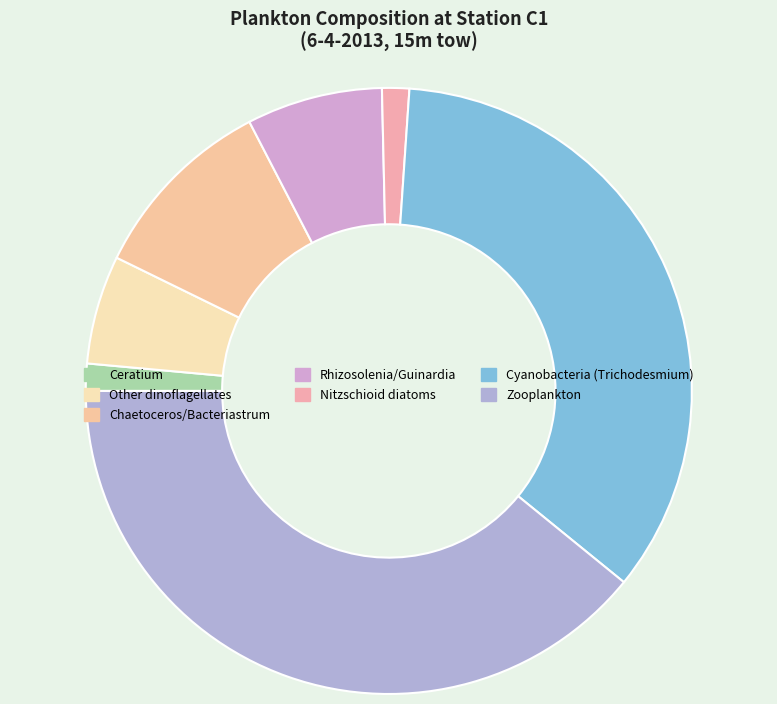

The Other dinoflagellates slice represents 1% of the pie. True or false?

False